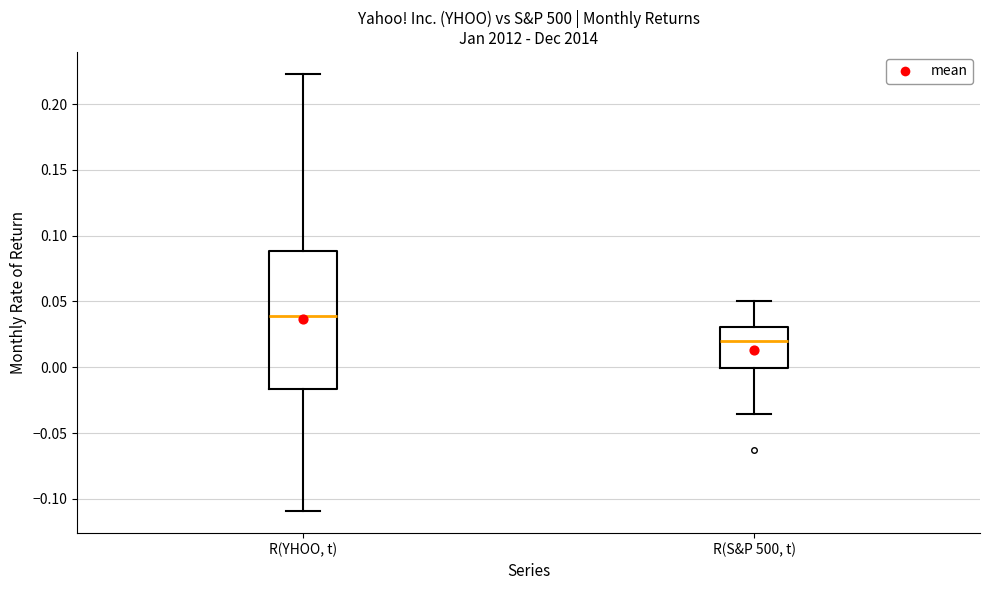

Where is the upper edge of the box for R(YHOO, t) on the y-axis? The values are not printed on the chart, so give them approximately, as read against the axis.

0.090